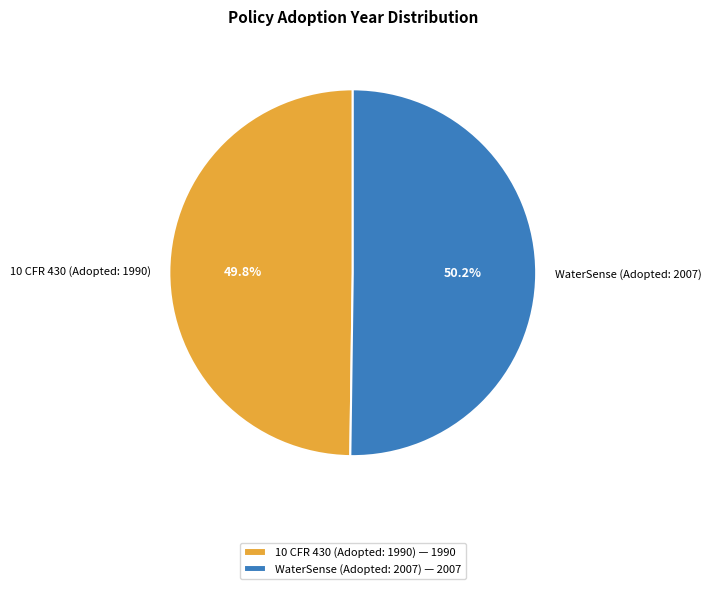

How many slices are in this pie chart?

2